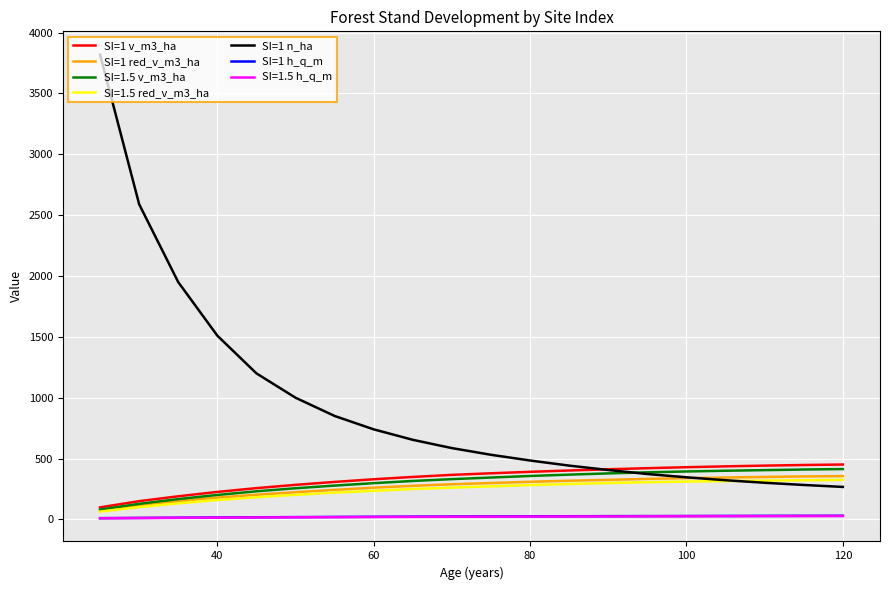

What are all the series names shown in the legend?

SI=1 v_m3_ha, SI=1 red_v_m3_ha, SI=1.5 v_m3_ha, SI=1.5 red_v_m3_ha, SI=1 n_ha, SI=1 h_q_m, SI=1.5 h_q_m